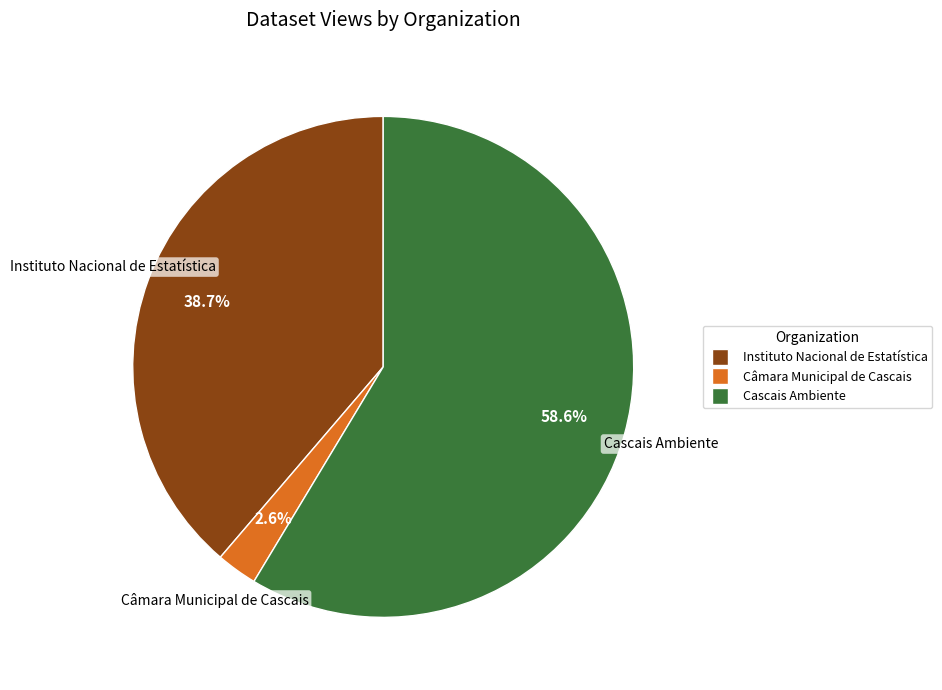

Between Cascais Ambiente and Instituto Nacional de Estatística, which is larger?

Cascais Ambiente